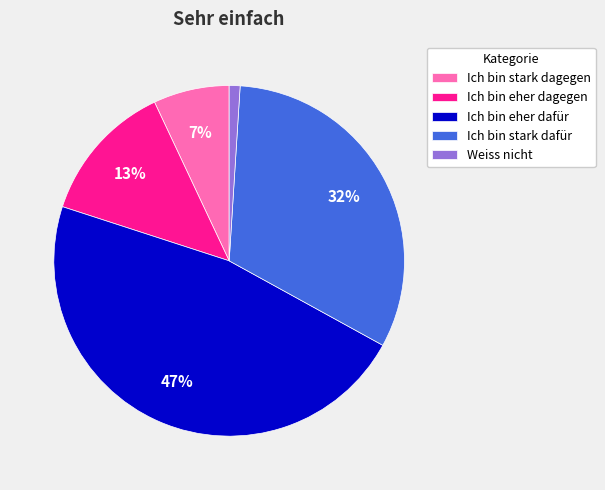

The Weiss nicht slice represents 1% of the pie. True or false?

True